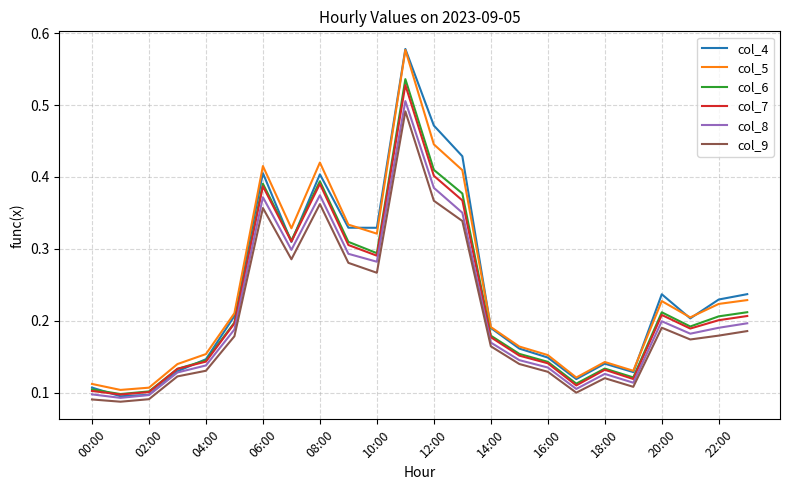

Which series has the largest range (max minus min)?

col_4